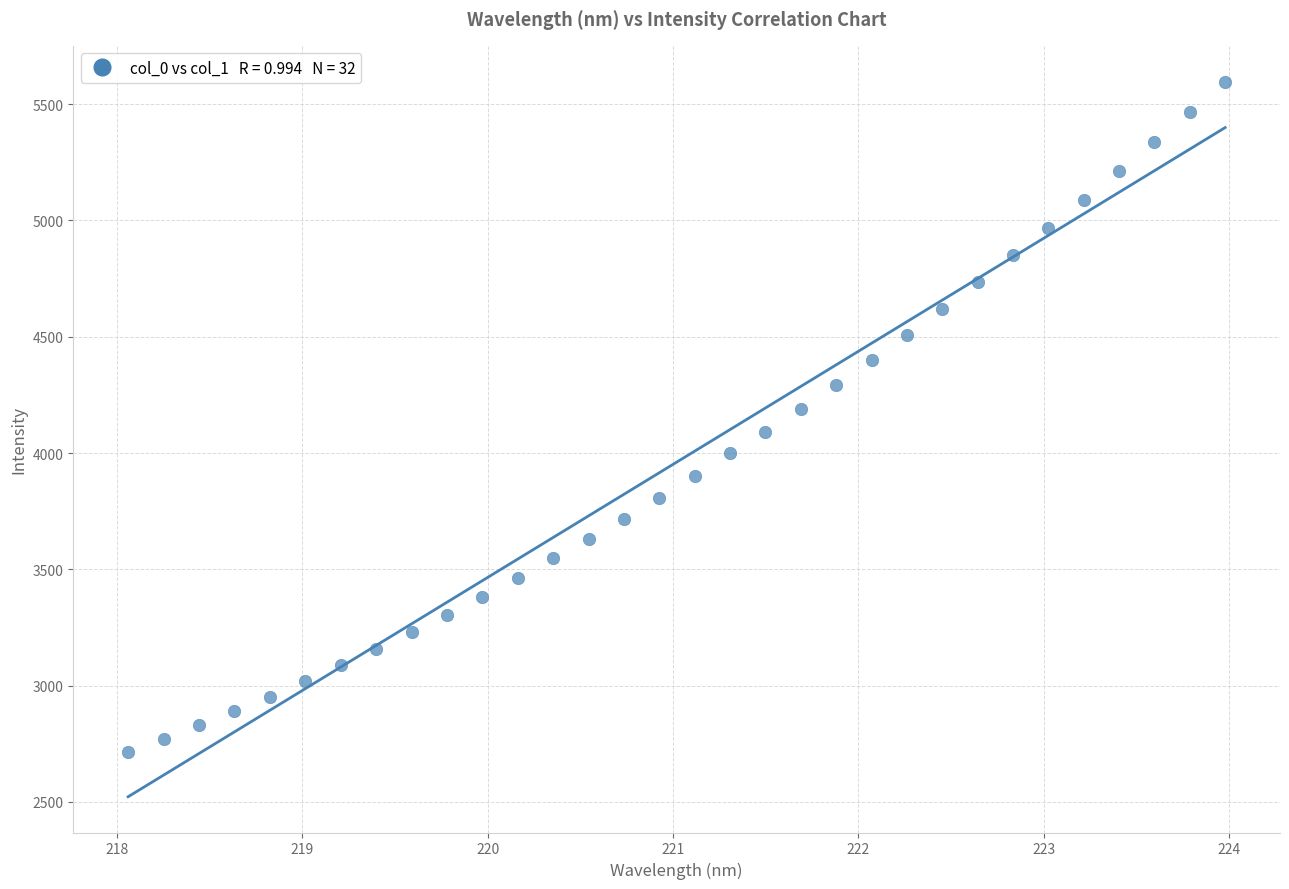

What is the range of X values (max minus min)?

5.9